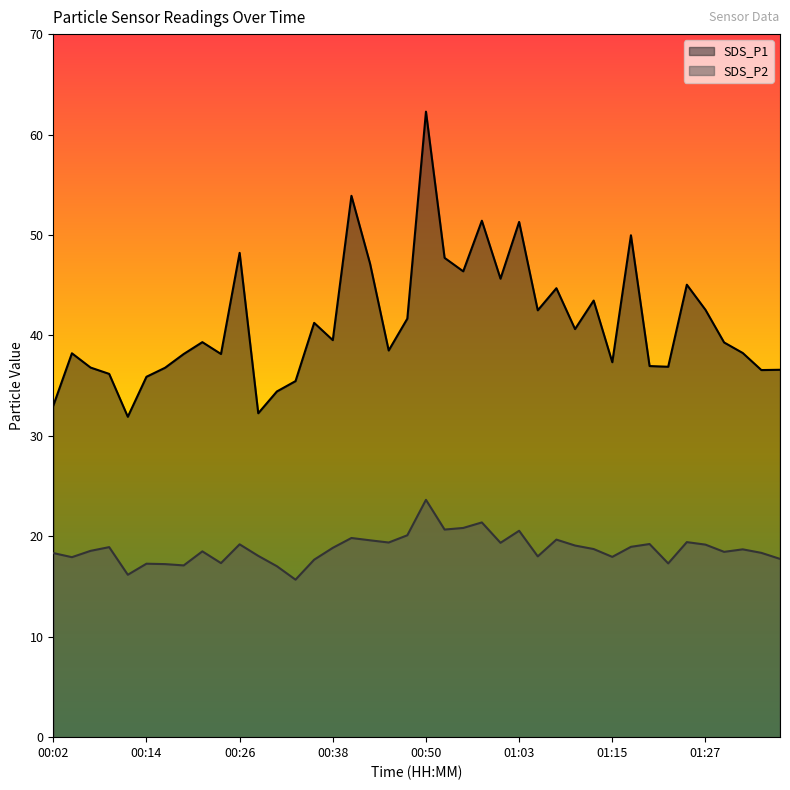

Count the number of data series in this chart.

2